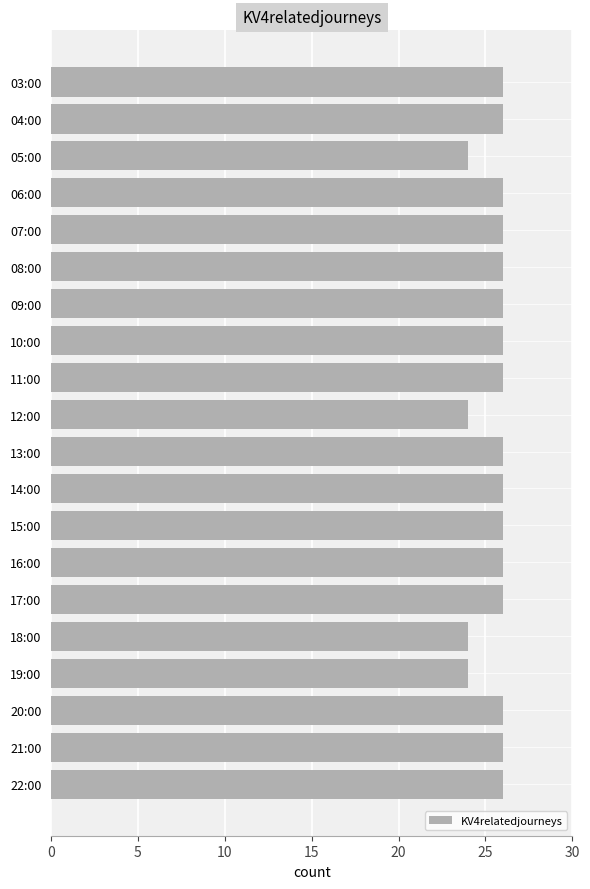

What is the maximum value shown in the chart?

26